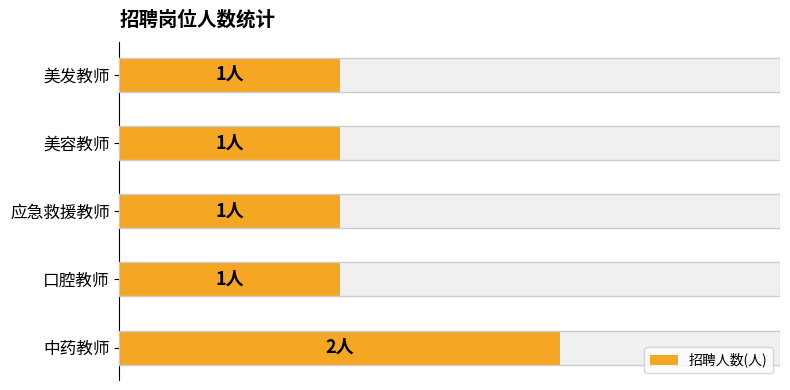

Reading right to left, what are all the values shown in this chart?

2	1	1	1	1